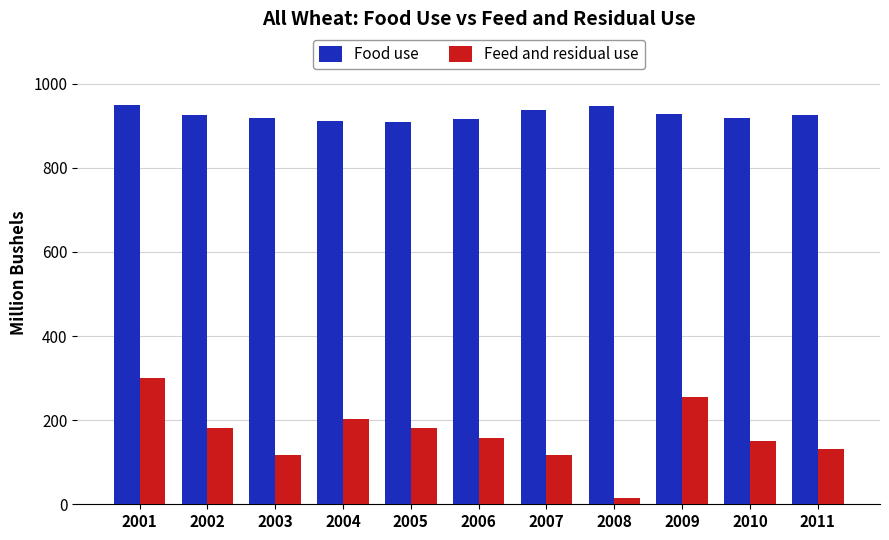

Which series has the largest total across all categories?

Food use